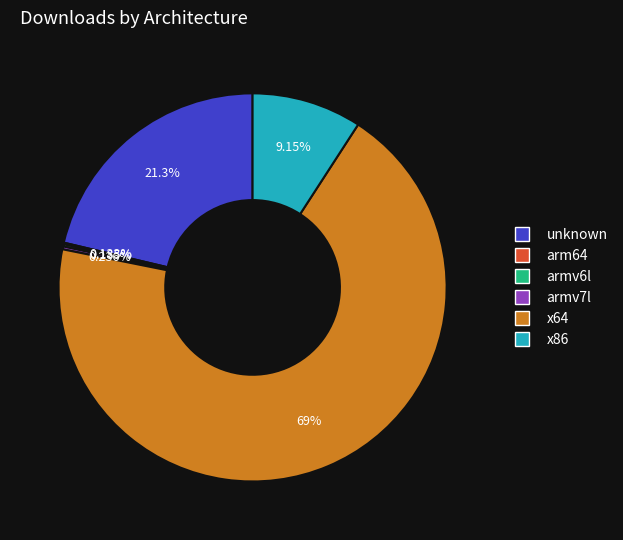

What is the ratio of the value at x64 to the value at x86?

7.5